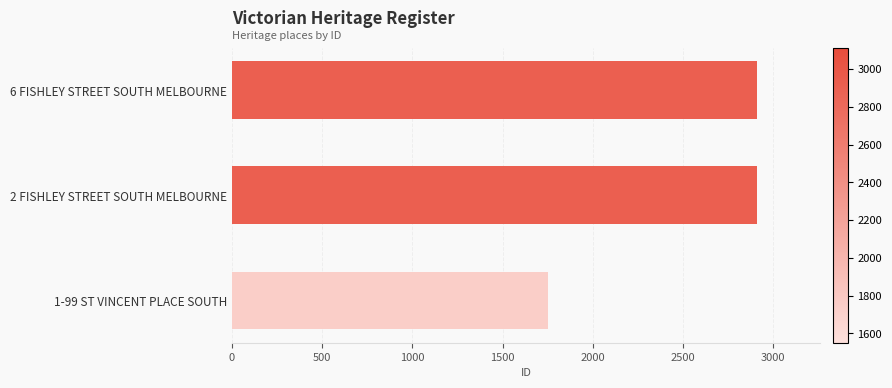

How many values are below 2911?

1